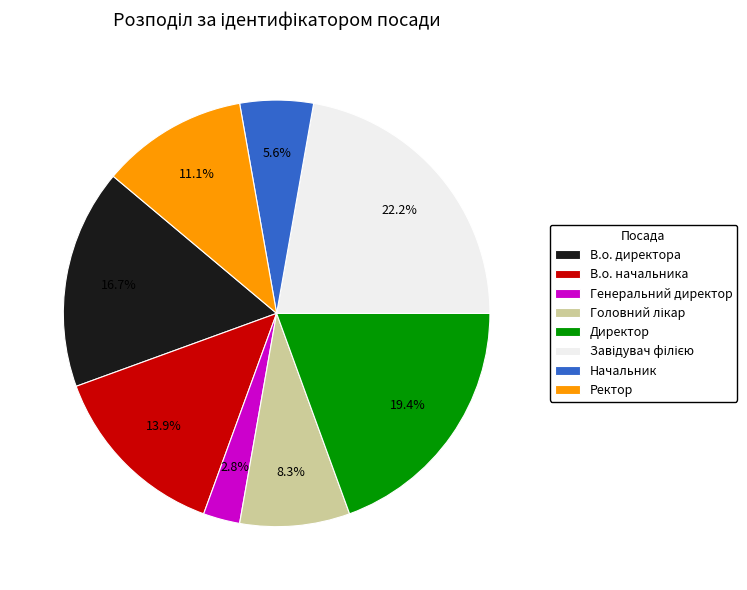

What is the smallest slice in the pie chart?

Генеральний директор